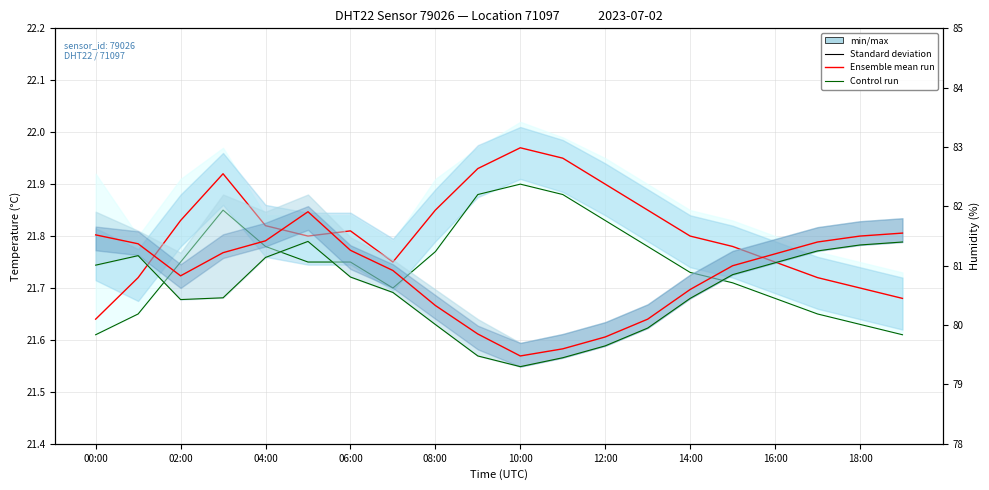

Read the Control run temperature value at 11.

21.9